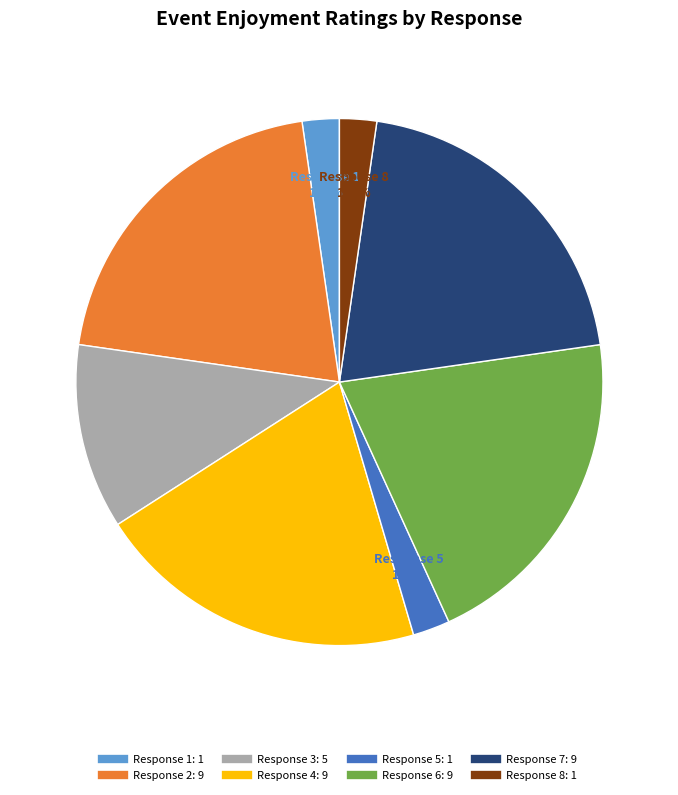

Count the number of slices in the pie.

8